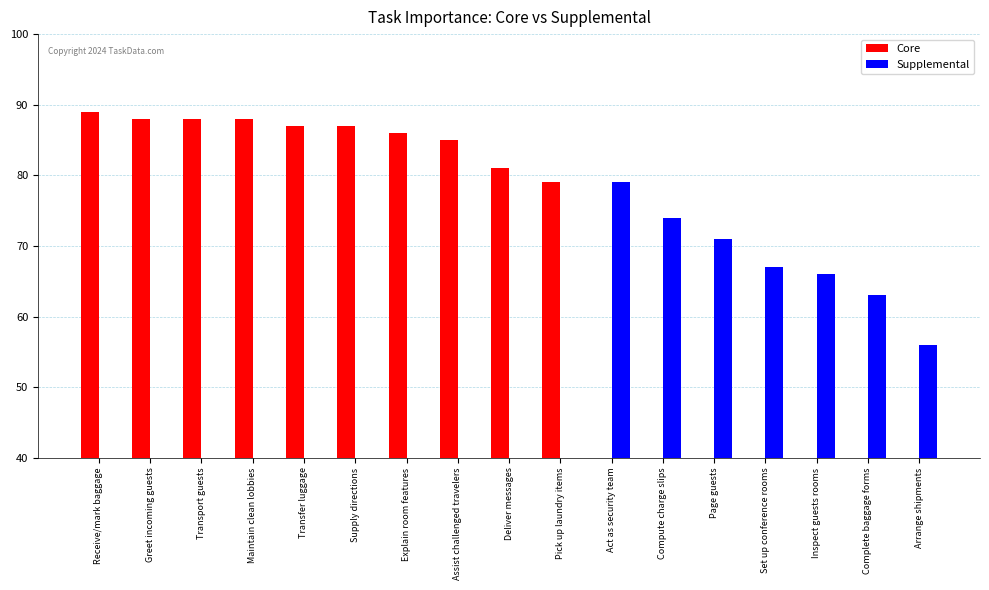

Reading left to right, what are all the values shown in this chart?

Core: 89	88	88	88	87	87	86	85	81	79	0	0	0	0	0	0	0
Supplemental: 0	0	0	0	0	0	0	0	0	0	79	74	71	67	66	63	56